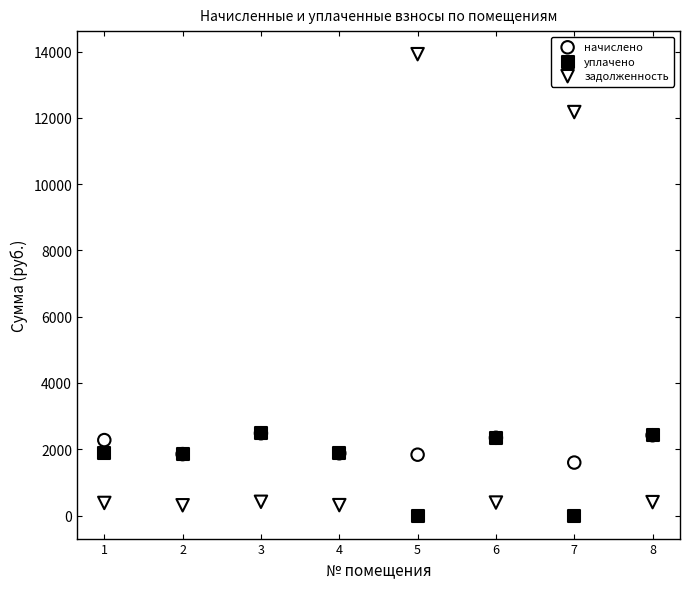

Which series reaches the minimum Y coordinate?

уплачено